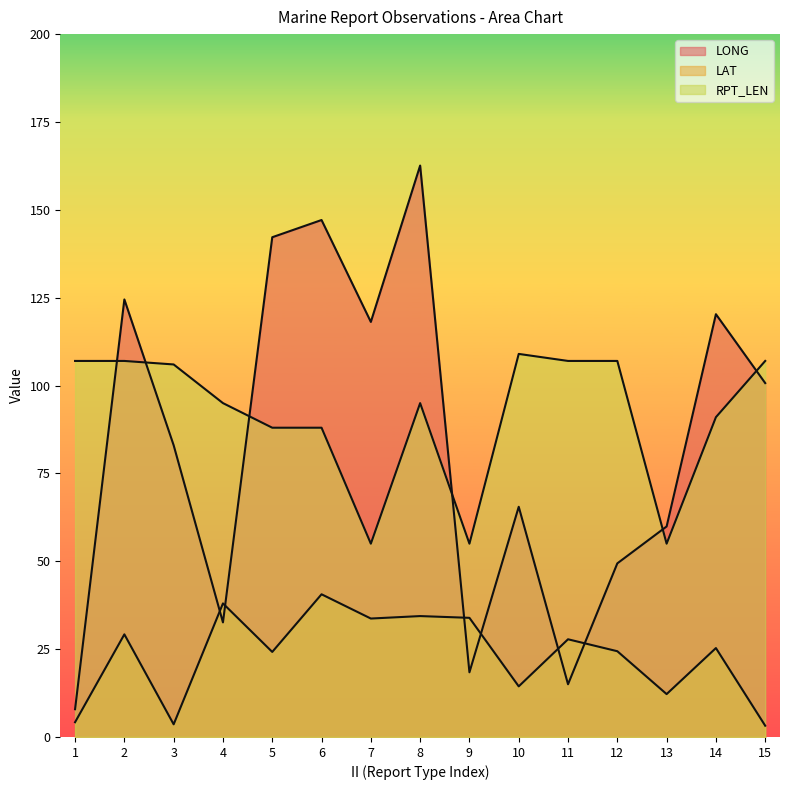

What is the value of the RPT_LEN point at the 1st from the left?

107.0